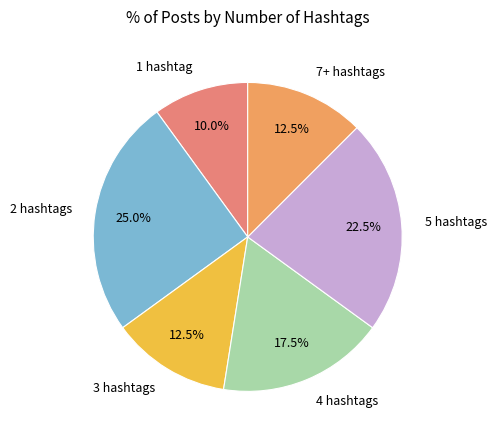

What percentage do 4 hashtags and 3 hashtags together represent?

30.0%